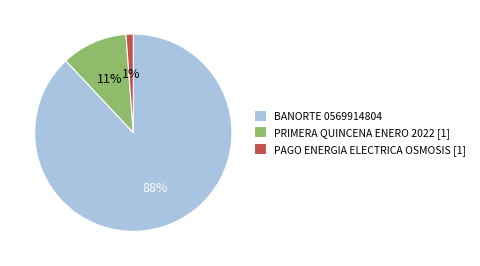

Is it true that PAGO ENERGIA ELECTRICA OSMOSIS [1] is 15% of the pie?

False